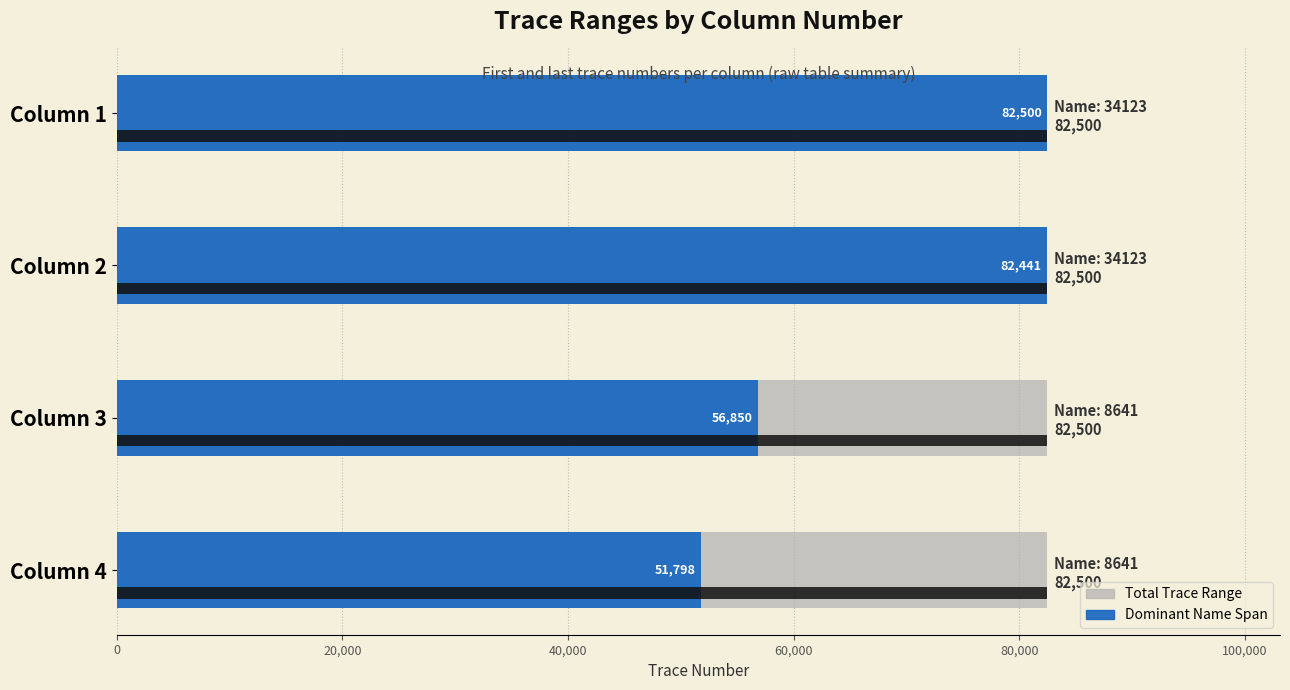

What is the maximum value for Dominant Name Span?

82500.0